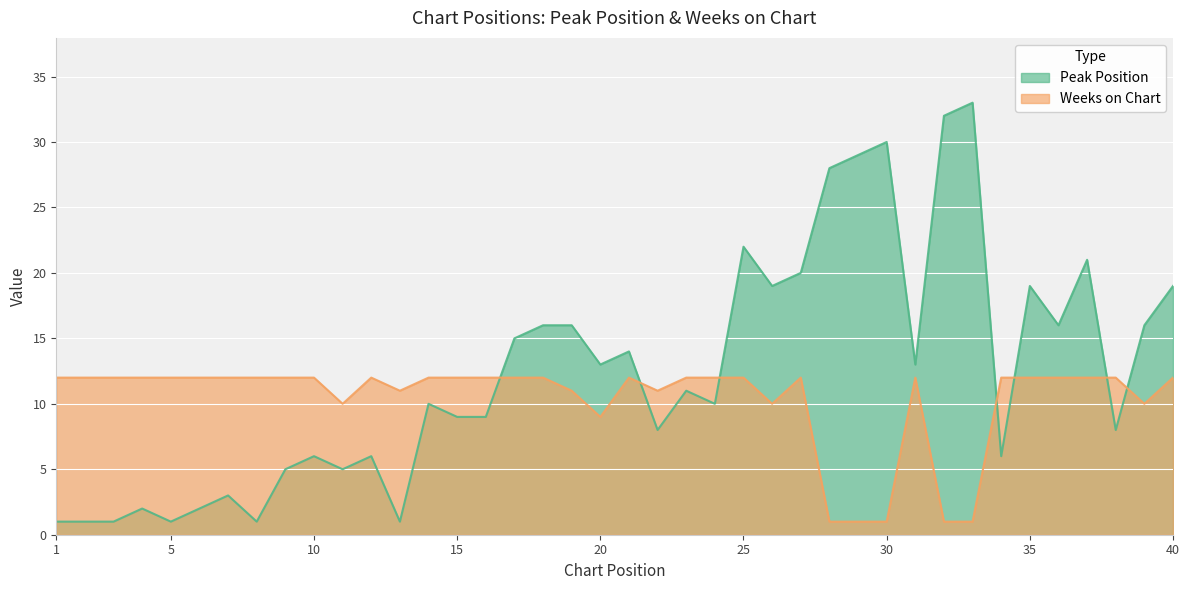

How many intersections are there between Weeks on Chart and Peak Position?

7